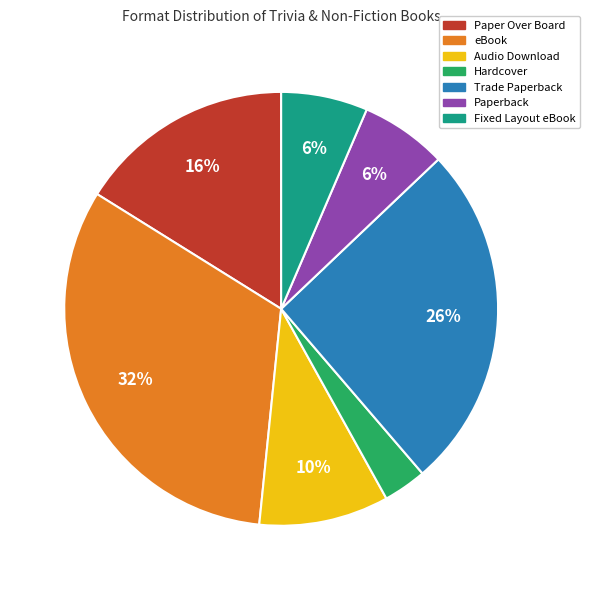

Between Audio Download and Hardcover, which is larger?

Audio Download